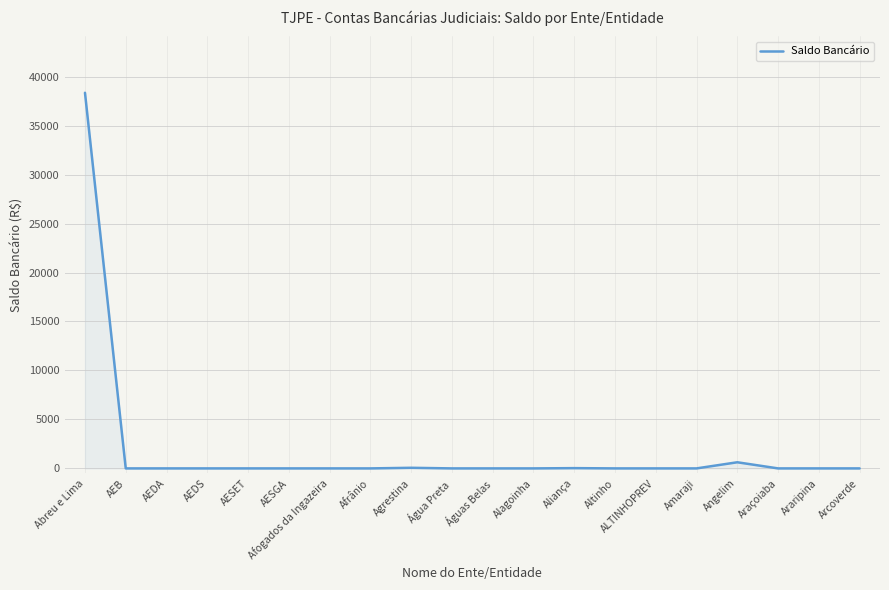

How many values exceed 0?

5